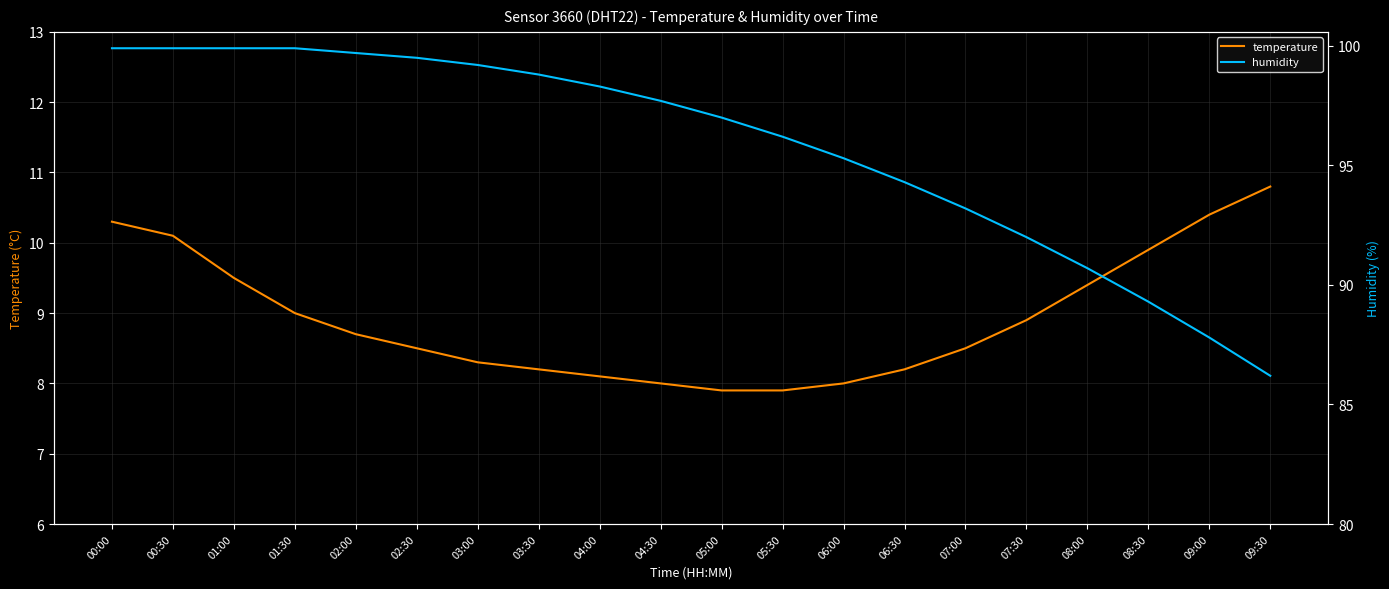

At which category is the sum across all series the highest?

00:00